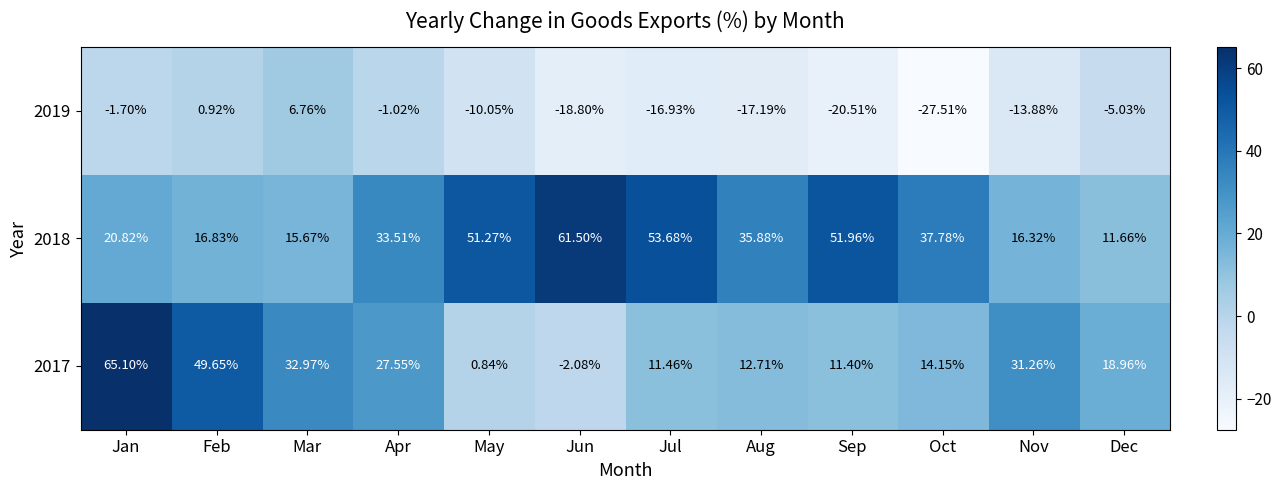

At which label does 2017 reach its minimum?

Jun